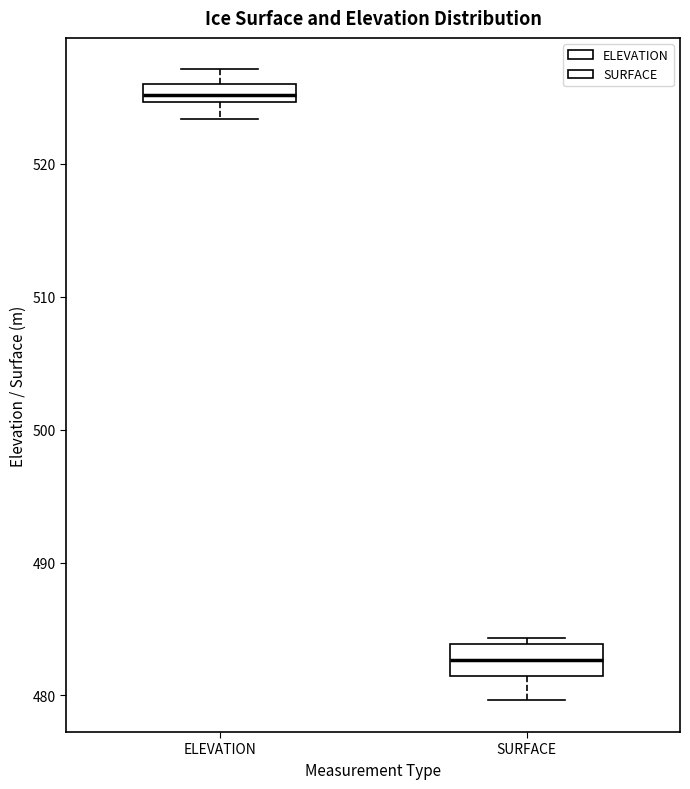

Which box's median line is the highest?

ELEVATION